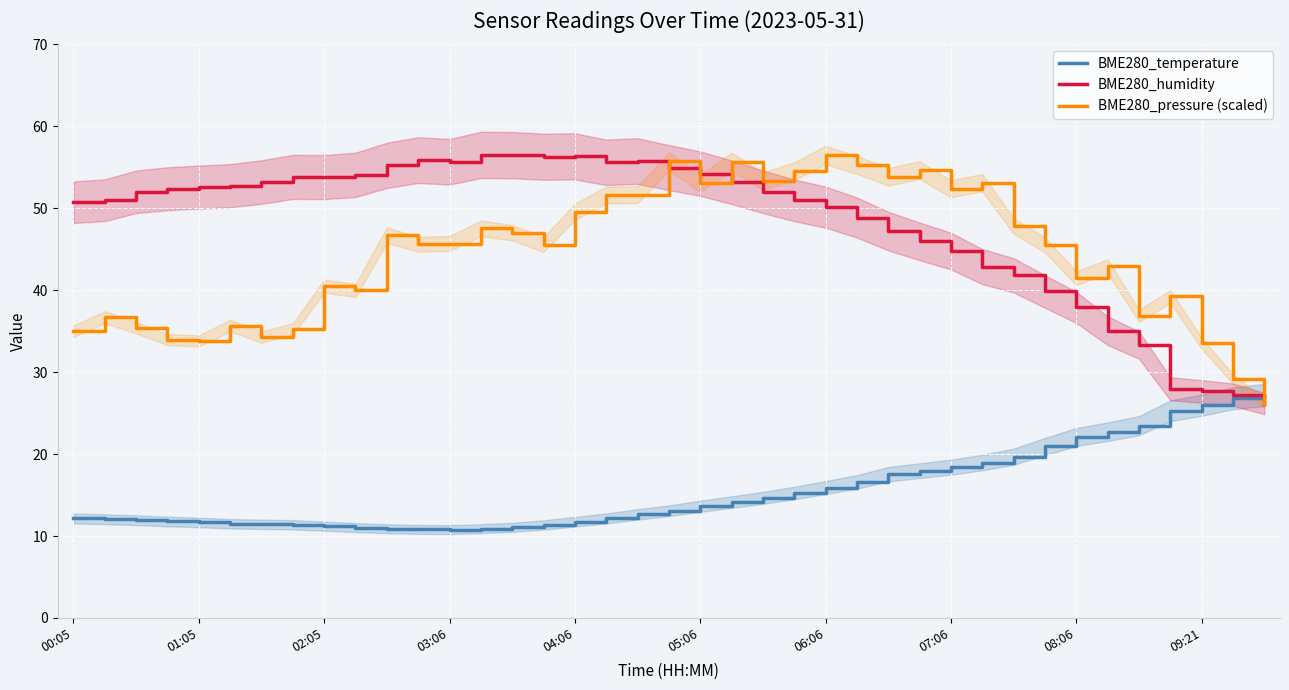

Which category has the highest value in the BME280_humidity series?

13